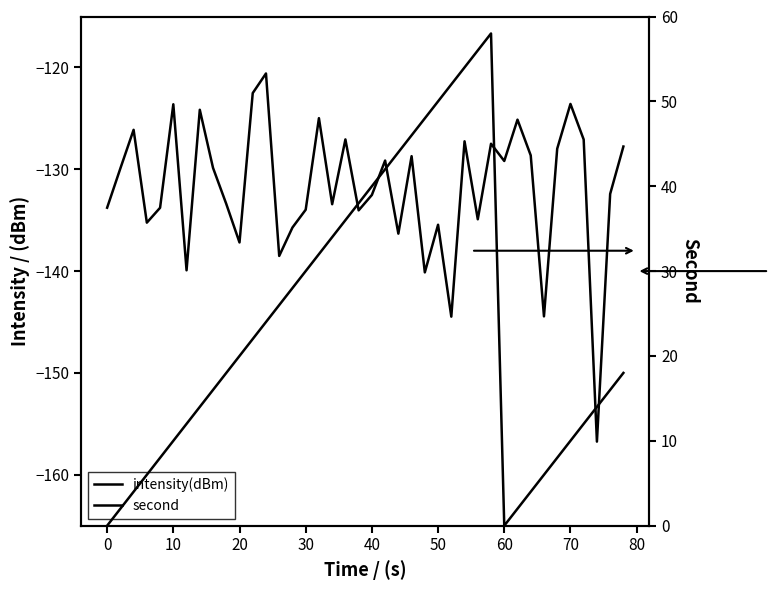

Reading right to left, transcribe all the data shown in this chart.

intensity(dBm): -127.8	-132.4	-156.7	-127.1	-123.6	-128.0	-144.4	-128.6	-125.1	-129.2	-127.5	-134.9	-127.3	-144.5	-135.4	-140.1	-128.7	-136.3	-129.1	-132.5	-134.0	-127.1	-133.4	-125.0	-134.0	-135.7	-138.5	-120.6	-122.5	-137.2	-133.4	-129.9	-124.2	-139.9	-123.6	-133.8	-135.2	-126.1	-129.9	-133.8
second: 18.0	16.0	14.0	12.0	10.0	8.0	6.0	4.0	2.0	0.0	58.0	56.0	54.0	52.0	50.0	48.0	46.0	44.0	42.0	40.0	38.0	36.0	34.0	32.0	30.0	28.0	26.0	24.0	22.0	20.0	18.0	16.0	14.0	12.0	10.0	8.0	6.0	4.0	2.0	0.0